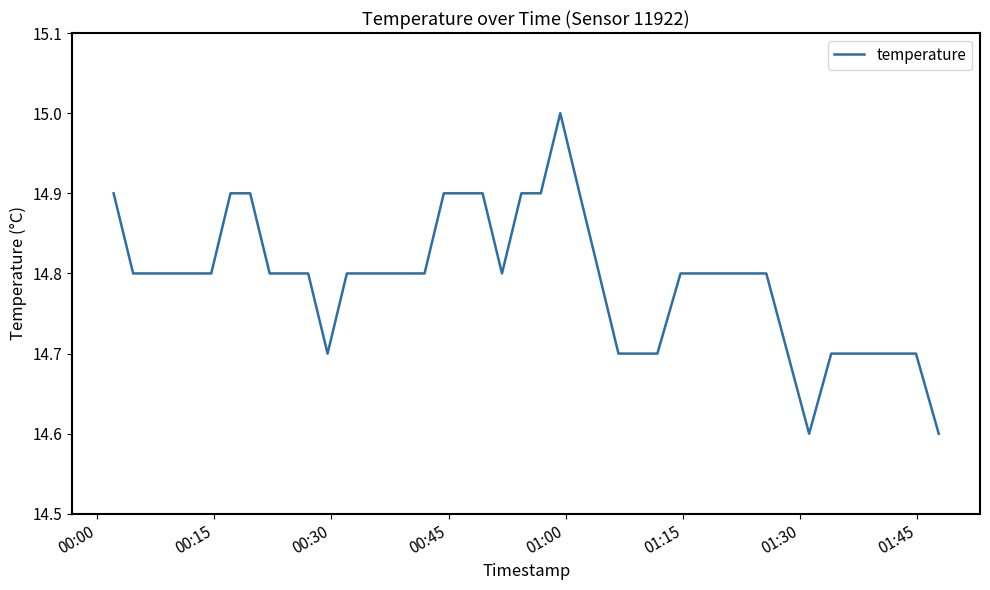

Reading left to right, what are all the values shown in this chart?

14.9	14.8	14.8	14.8	14.8	14.8	14.9	14.9	14.8	14.8	14.8	14.7	14.8	14.8	14.8	14.8	14.8	14.9	14.9	14.9	14.8	14.9	14.9	15.0	14.9	14.8	14.7	14.7	14.7	14.8	14.8	14.8	14.8	14.8	14.6	14.7	14.7	14.7	14.7	14.6